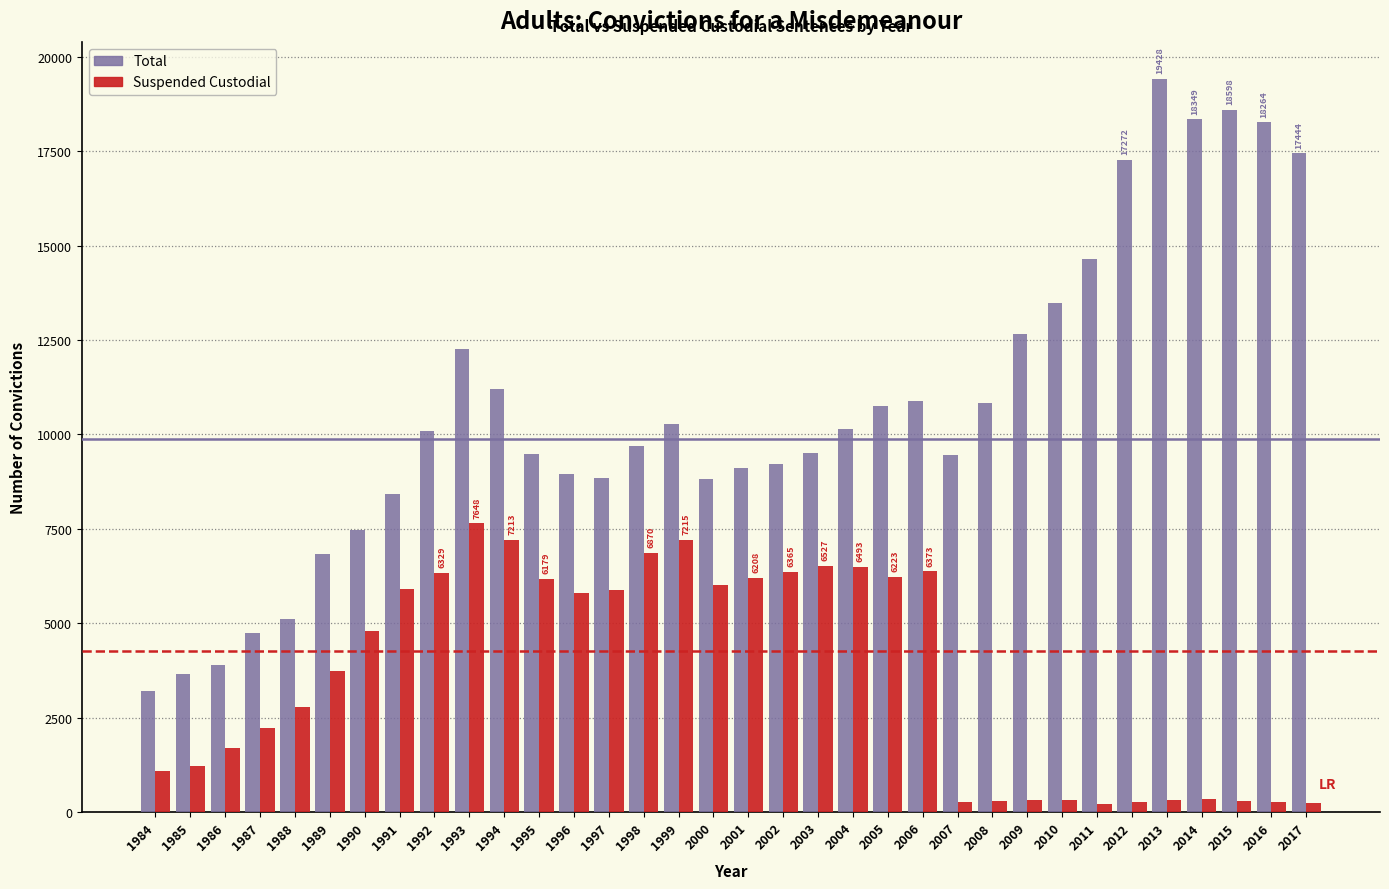

What is the spread (max minus min) of values at 1988?

2326